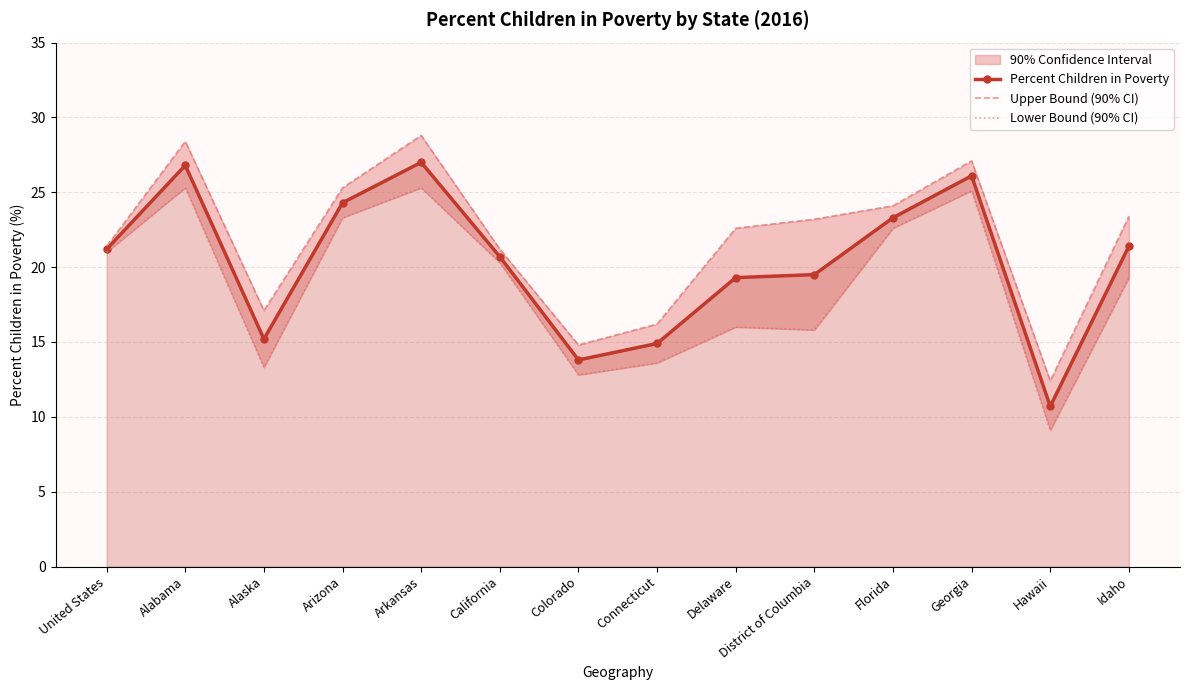

Where is the first local minimum for Percent Children in Poverty?

Alaska